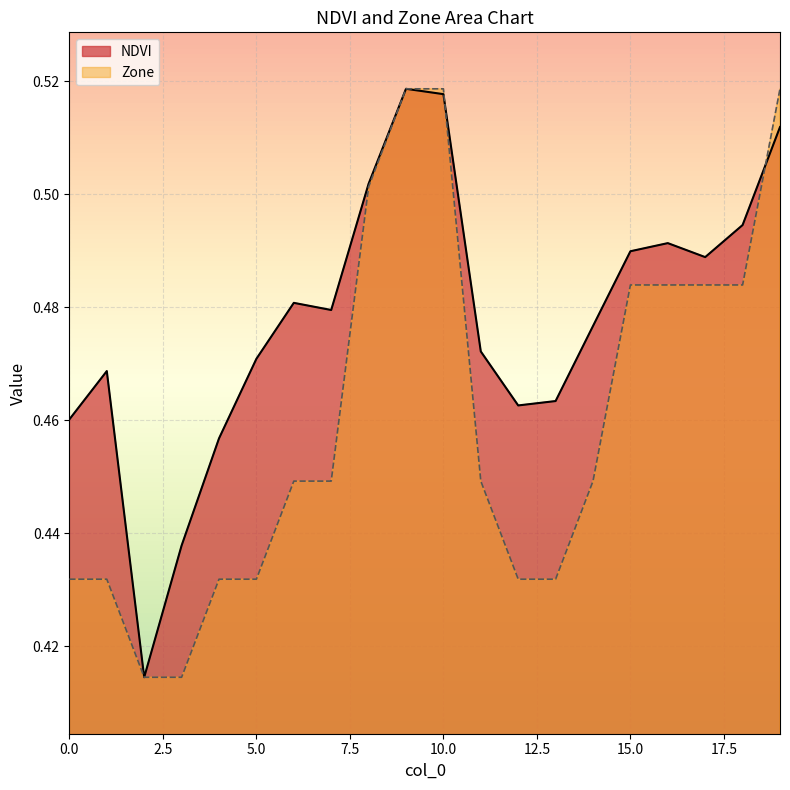

Does the chart display data point markers on the line(s)?

No